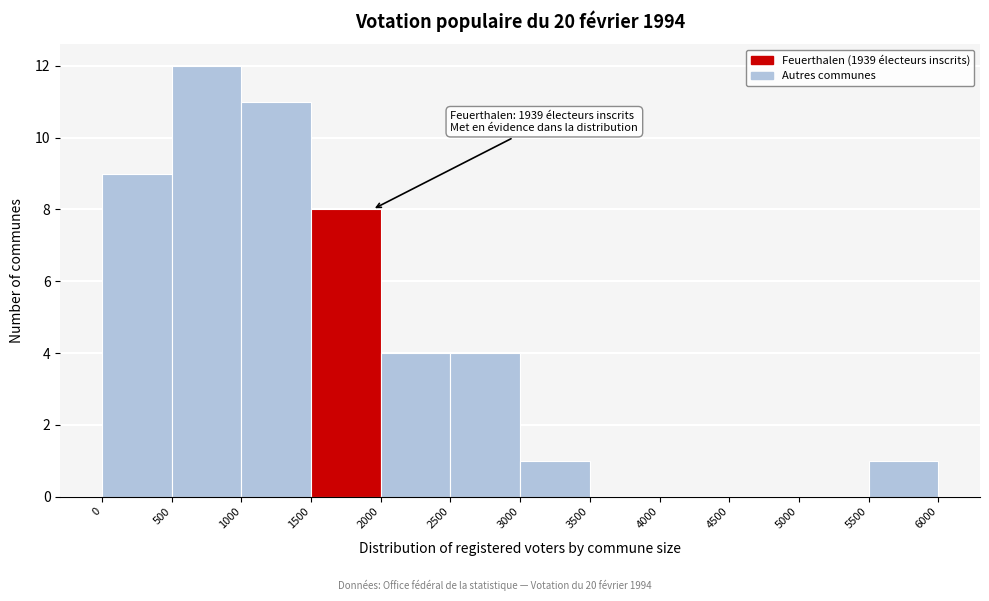

Which range on the x-axis has the tallest bar?

500 to 1000